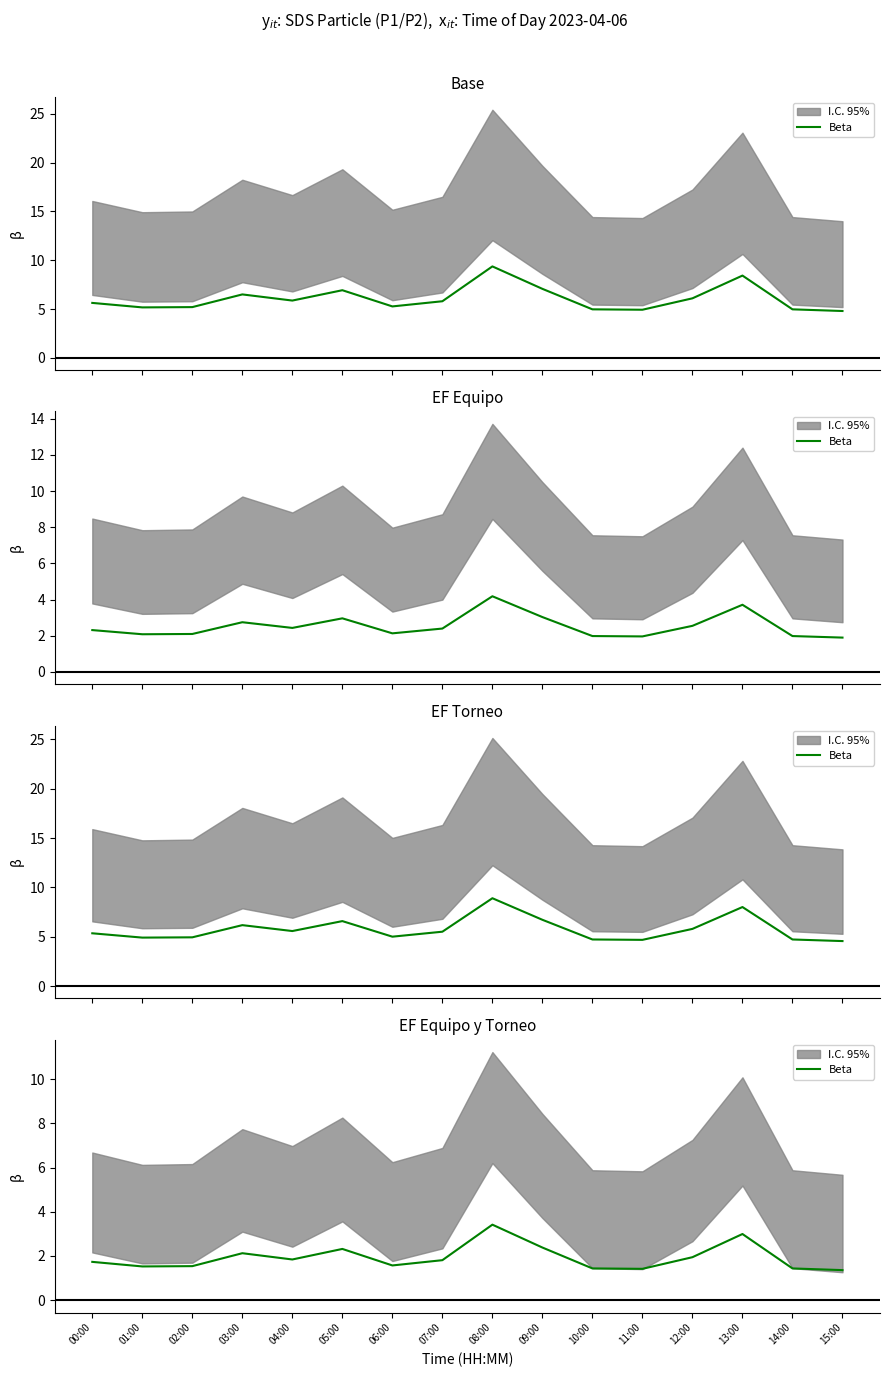

Reading right to left, what are all the values shown in this chart?

15:00=1.4	14:00=1.4	13:00=3.0	12:00=1.9	11:00=1.4	10:00=1.4	09:00=2.4	08:00=3.4	07:00=1.8	06:00=1.6	05:00=2.3	04:00=1.8	03:00=2.1	02:00=1.5	01:00=1.5	00:00=1.7